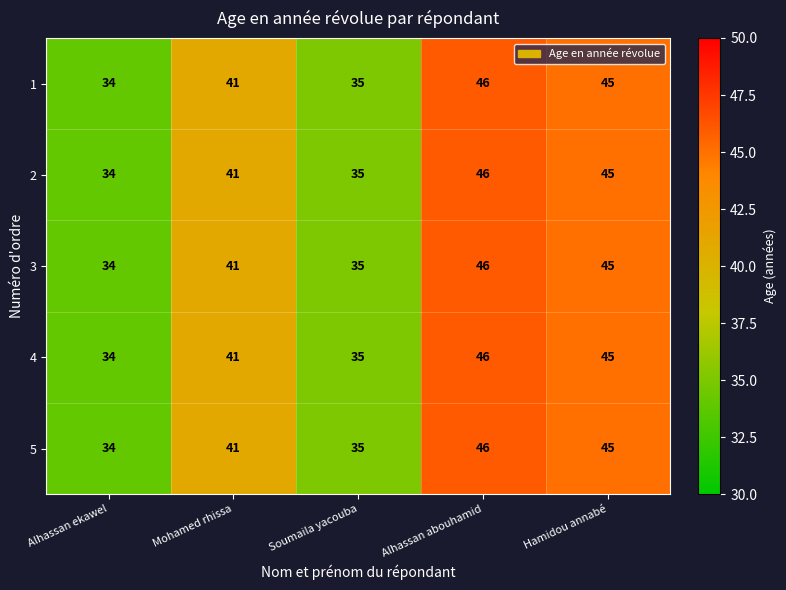

What is the total value across all series at Hamidou annabé?

225